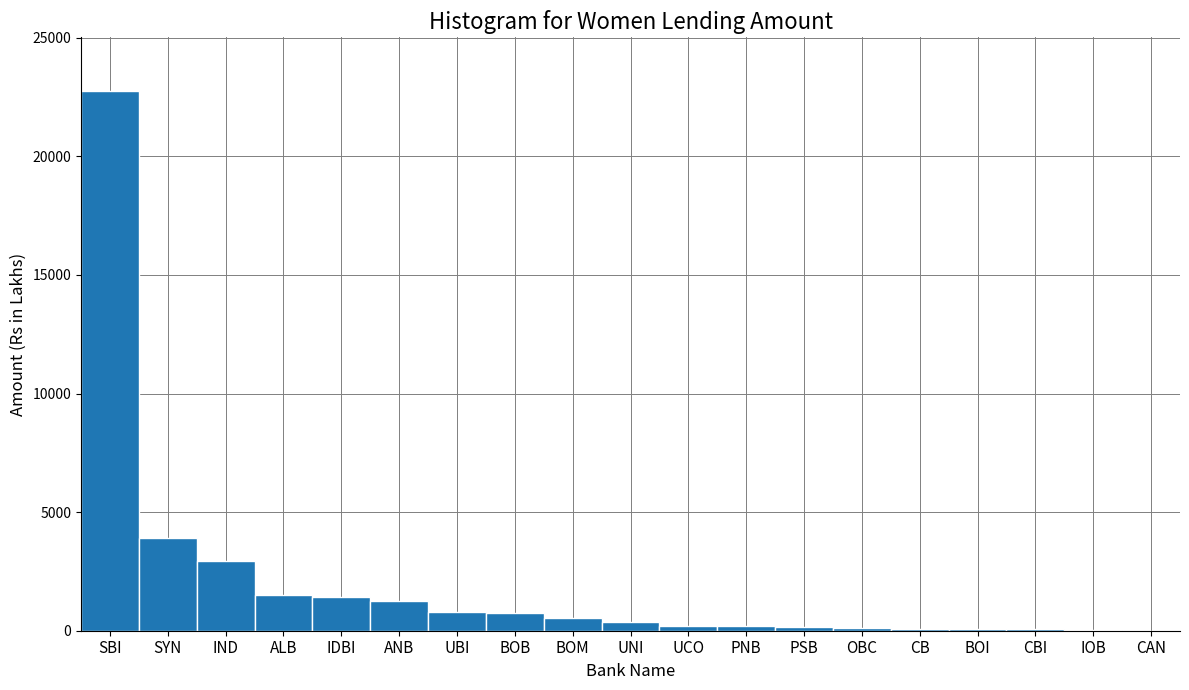

What is the change in value from UBI to CAN?

-780.0